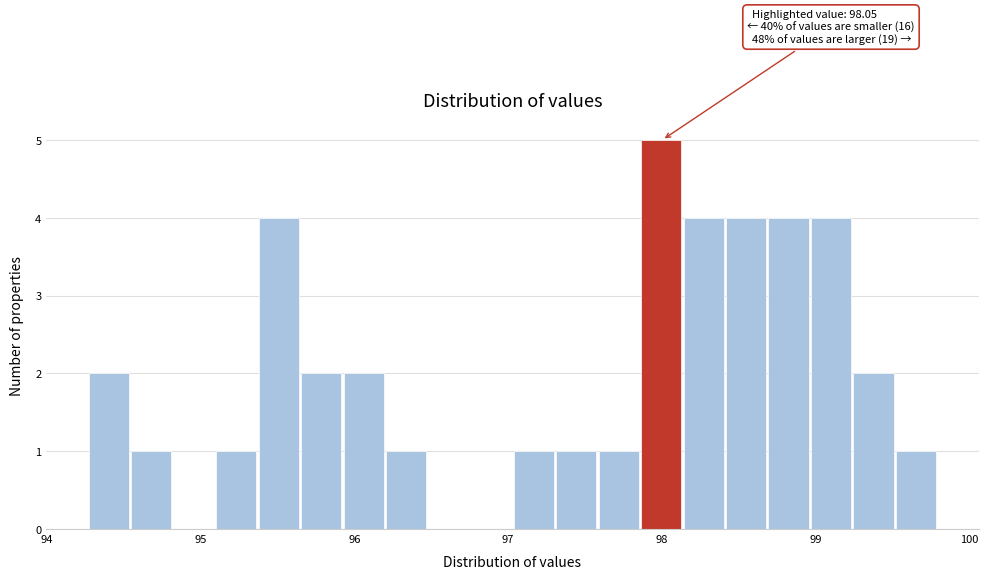

Read against the x-axis, roughly where is the centre of the tallest bar?

98.0